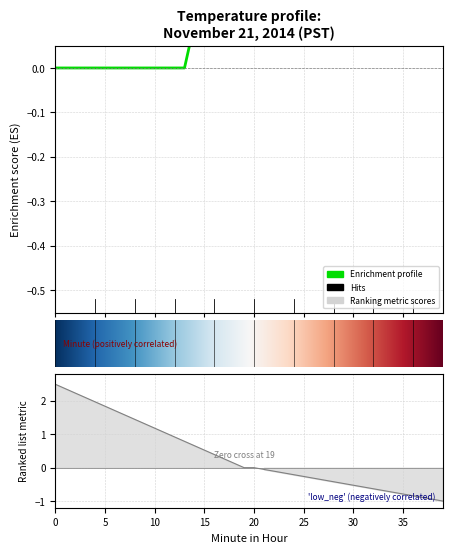

Reading left to right, extract all data points from this chart.

-0.0	-0.0	-0.0	-0.0	-0.0	-0.0	-0.0	-0.0	-0.0	-0.0	-0.0	-0.0	-0.0	-0.0	0.1	0.1	0.1	0.1	0.1	0.1	0.1	0.1	0.2	0.2	0.2	0.2	0.1	0.1	0.1	0.1	0.2	0.2	0.2	0.2	0.3	0.3	0.4	0.4	0.5	0.5